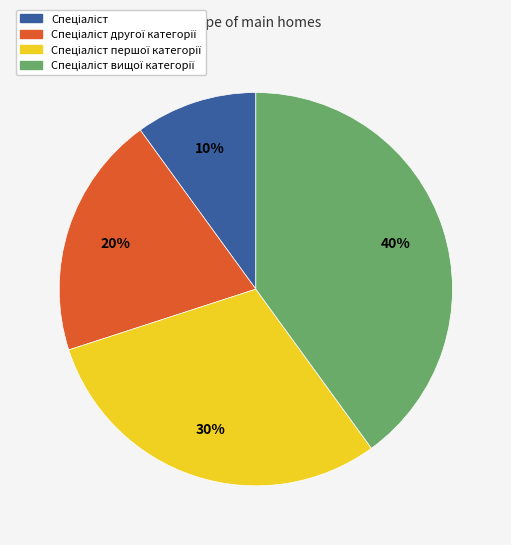

To the nearest percent, what is the average slice percentage?

25%